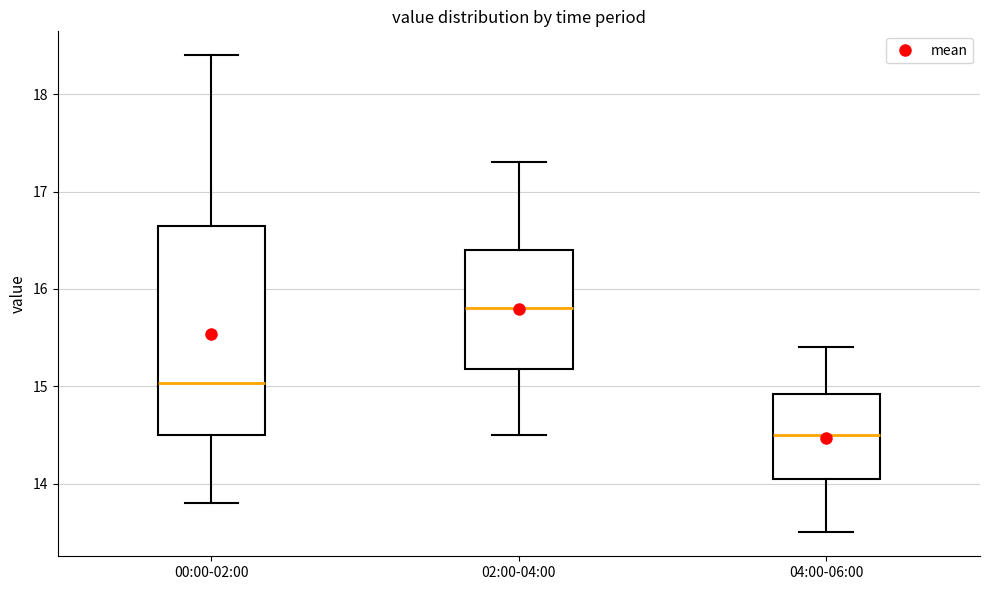

Where does the median line of the box for 02:00-04:00 sit on the y-axis? The values are not printed on the chart, so give them approximately, as read against the axis.

15.8